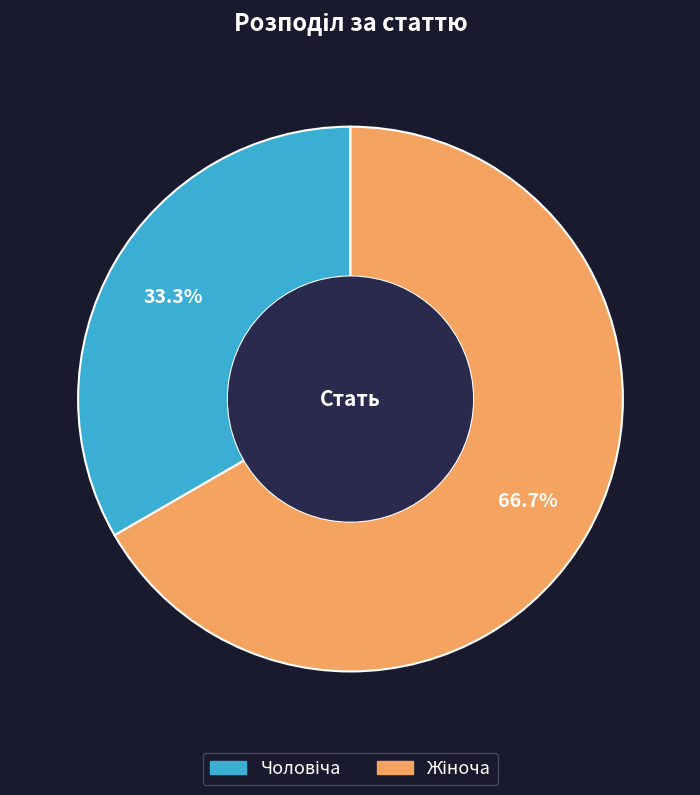

Is there a majority slice in this chart?

Yes